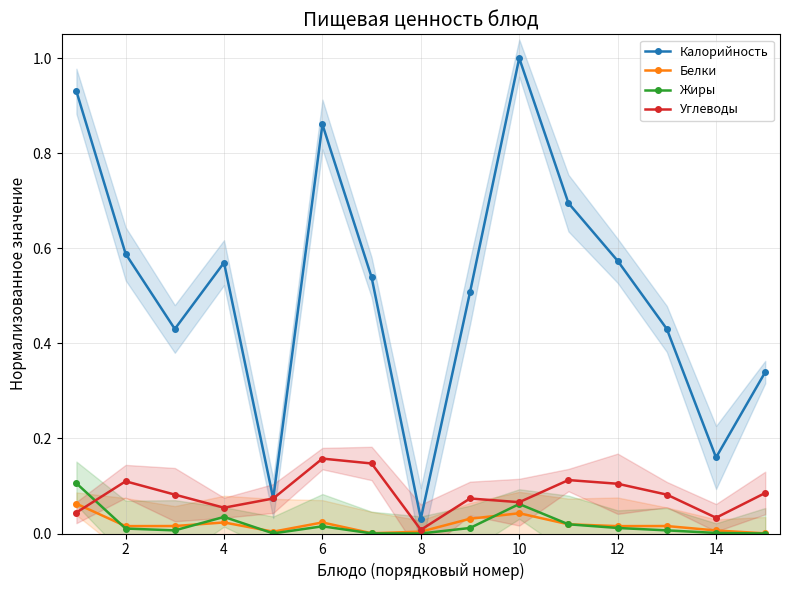

What is the sum of all Жиры values?

0.3